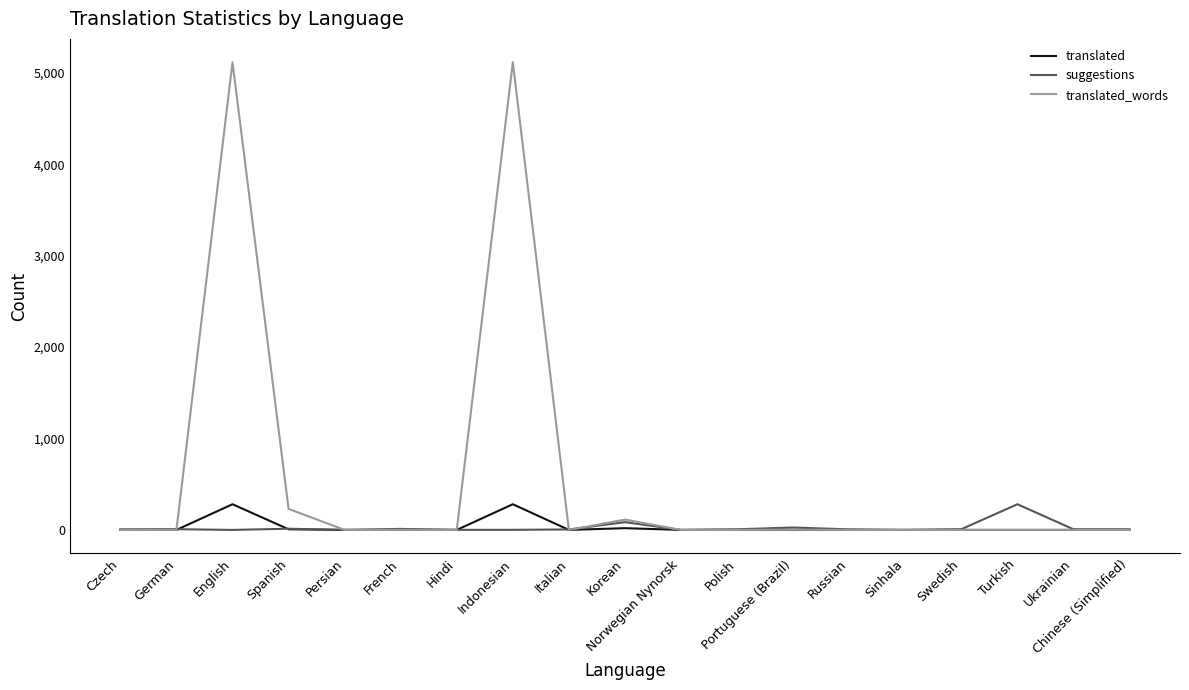

Does the chart have visible grid lines?

No